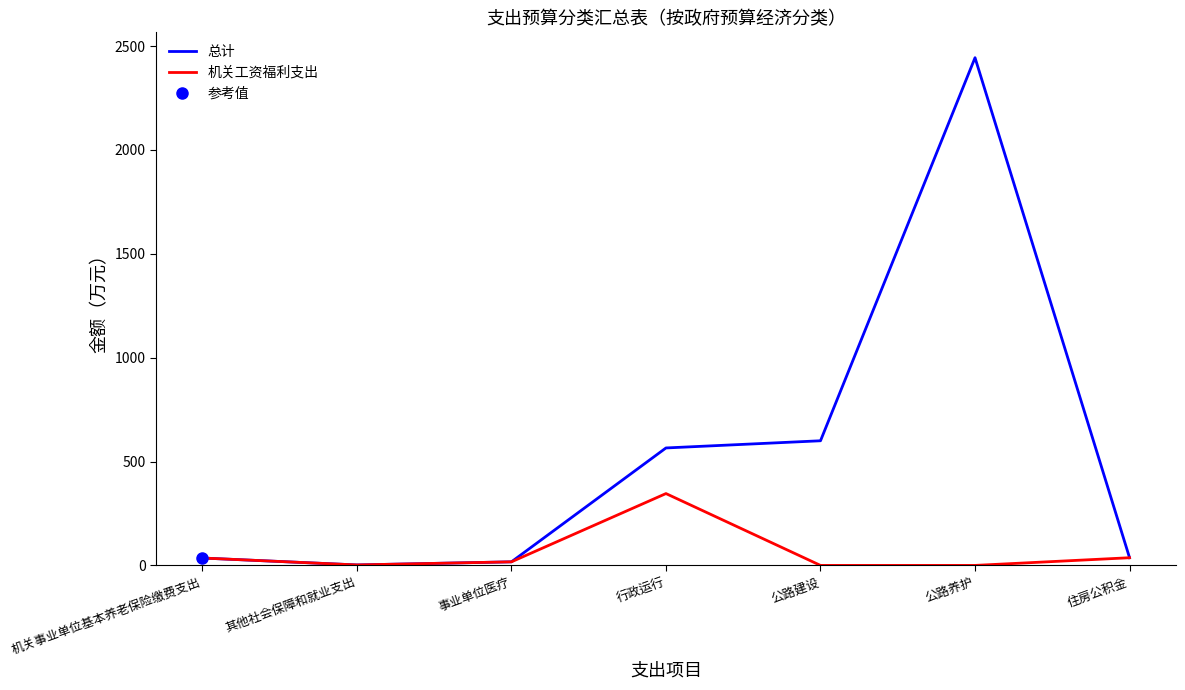

Rank the series by their maximum value, from highest to lowest.

总计, 机关工资福利支出